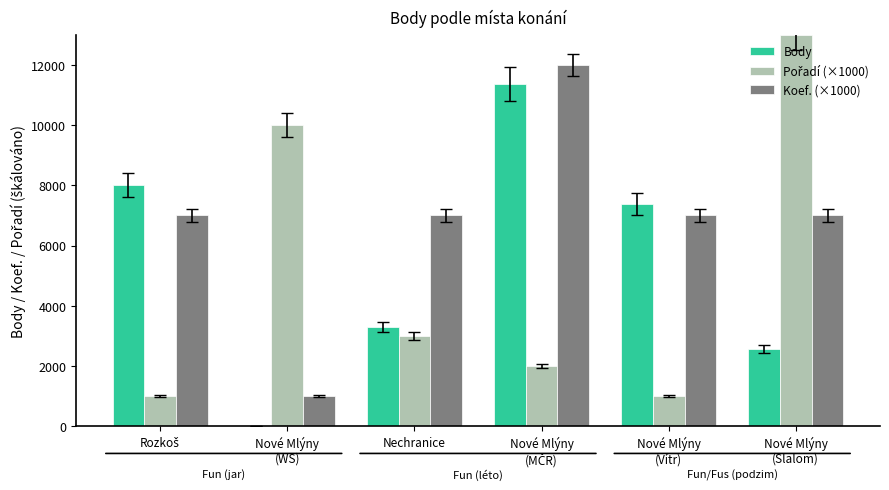

Which series has the largest total across all categories?

Koef. (×1000)